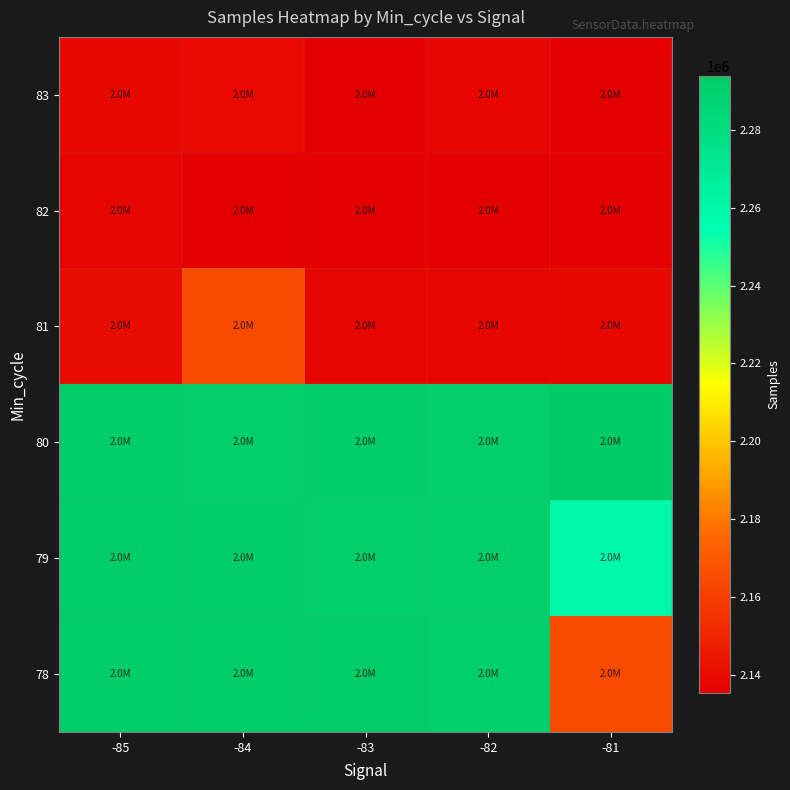

At how many categories does at least one series exceed 2195556?

5